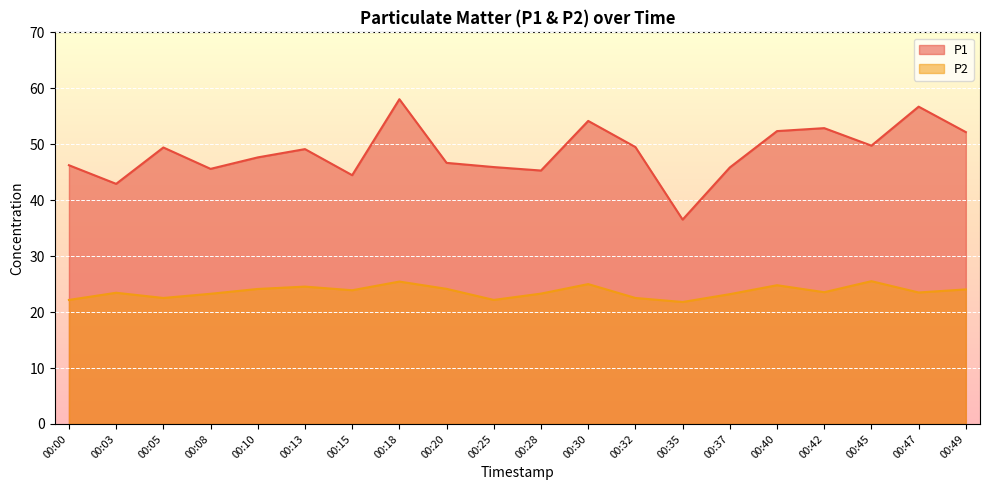

What is the spread (max minus min) of values at 00:28?

22.0